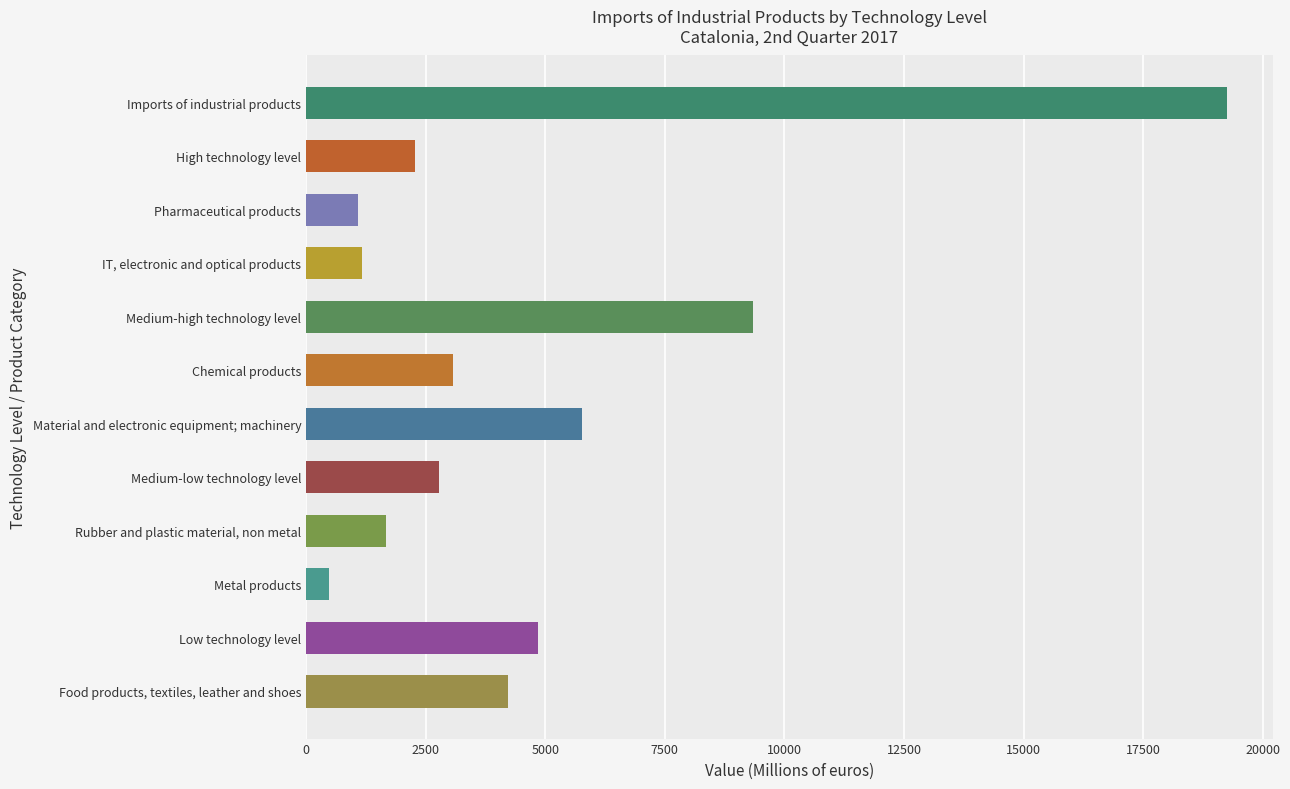

What is the average value?

4664.6